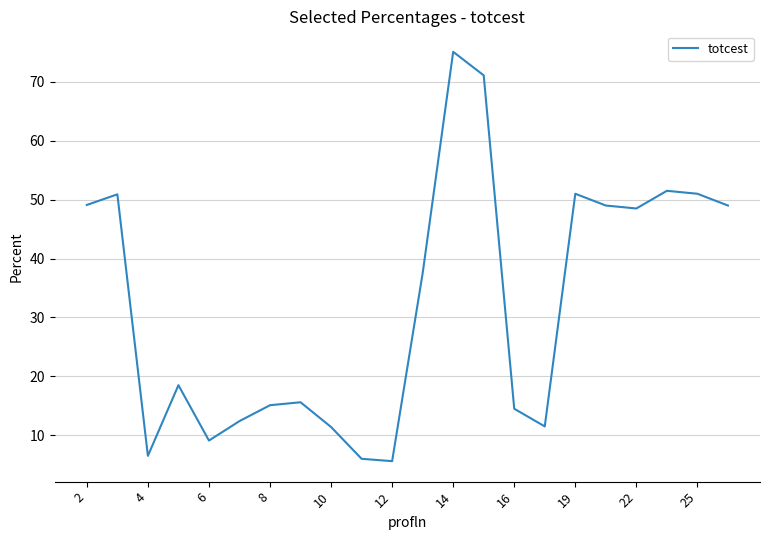

What is the greatest value displayed?

75.1